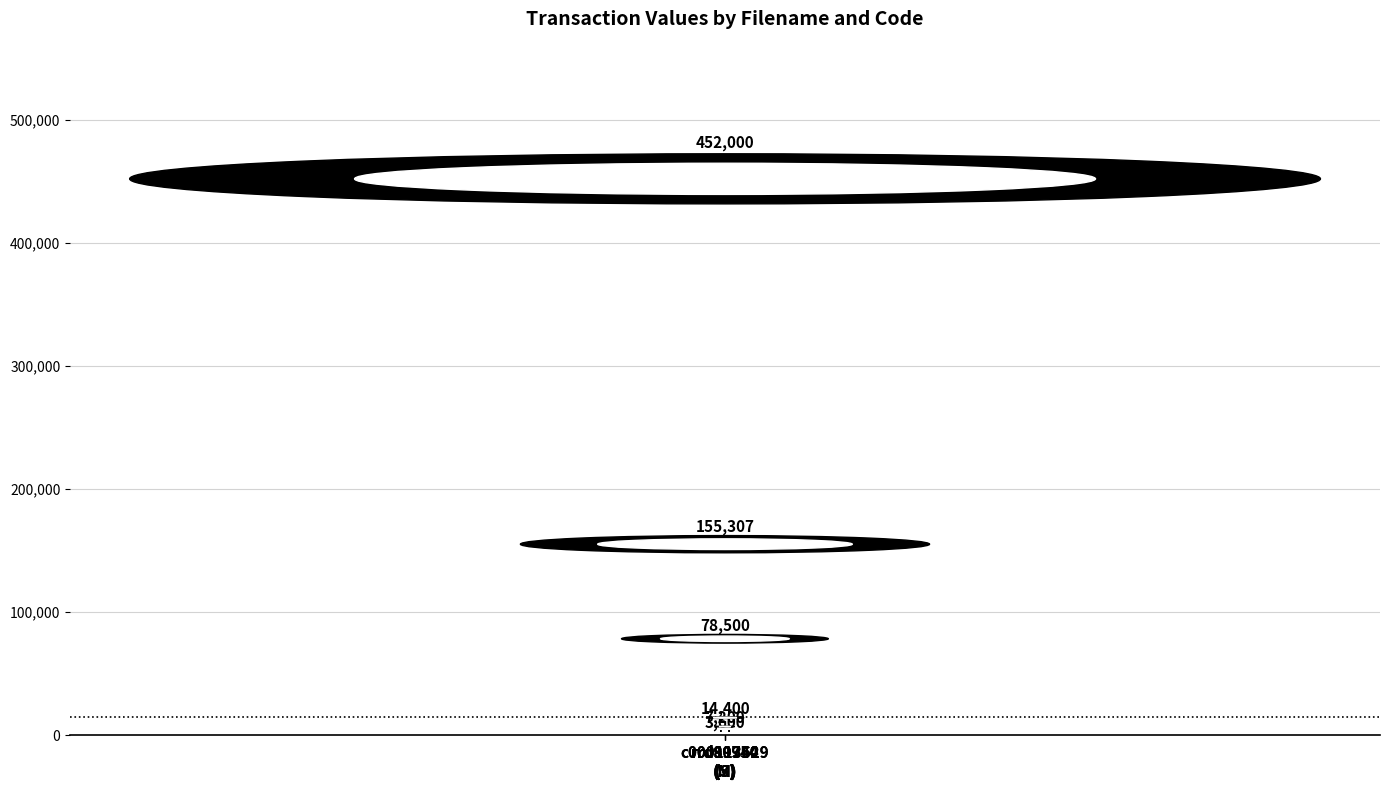

Reading left to right, extract all data points from this chart.

rrd90954
(S)=78500	rrd90954
(M)=3600	rrd89740
(S)=155307	rrd89740
(M)=7200	c000113629
(S)=452000	c000113629
(M)=14400